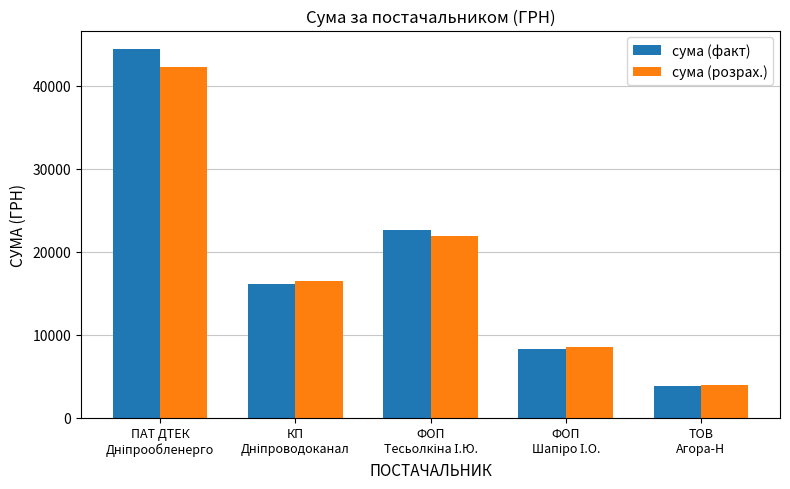

What is the average value of the сума (факт) series?

19037.2